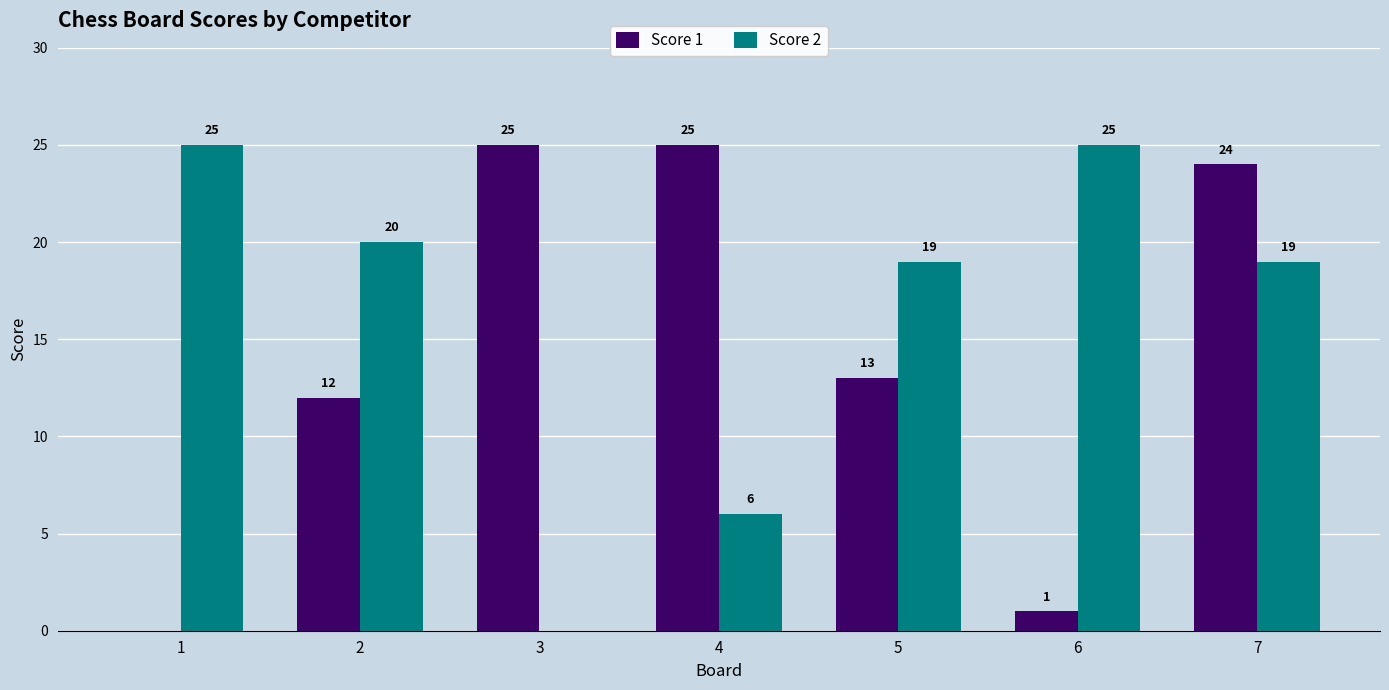

At which category is the sum across all series the highest?

7